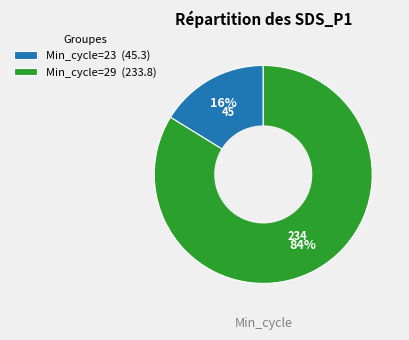

To the nearest percent, what percentage of the pie is Min_cycle=23 (45.3)?

16%